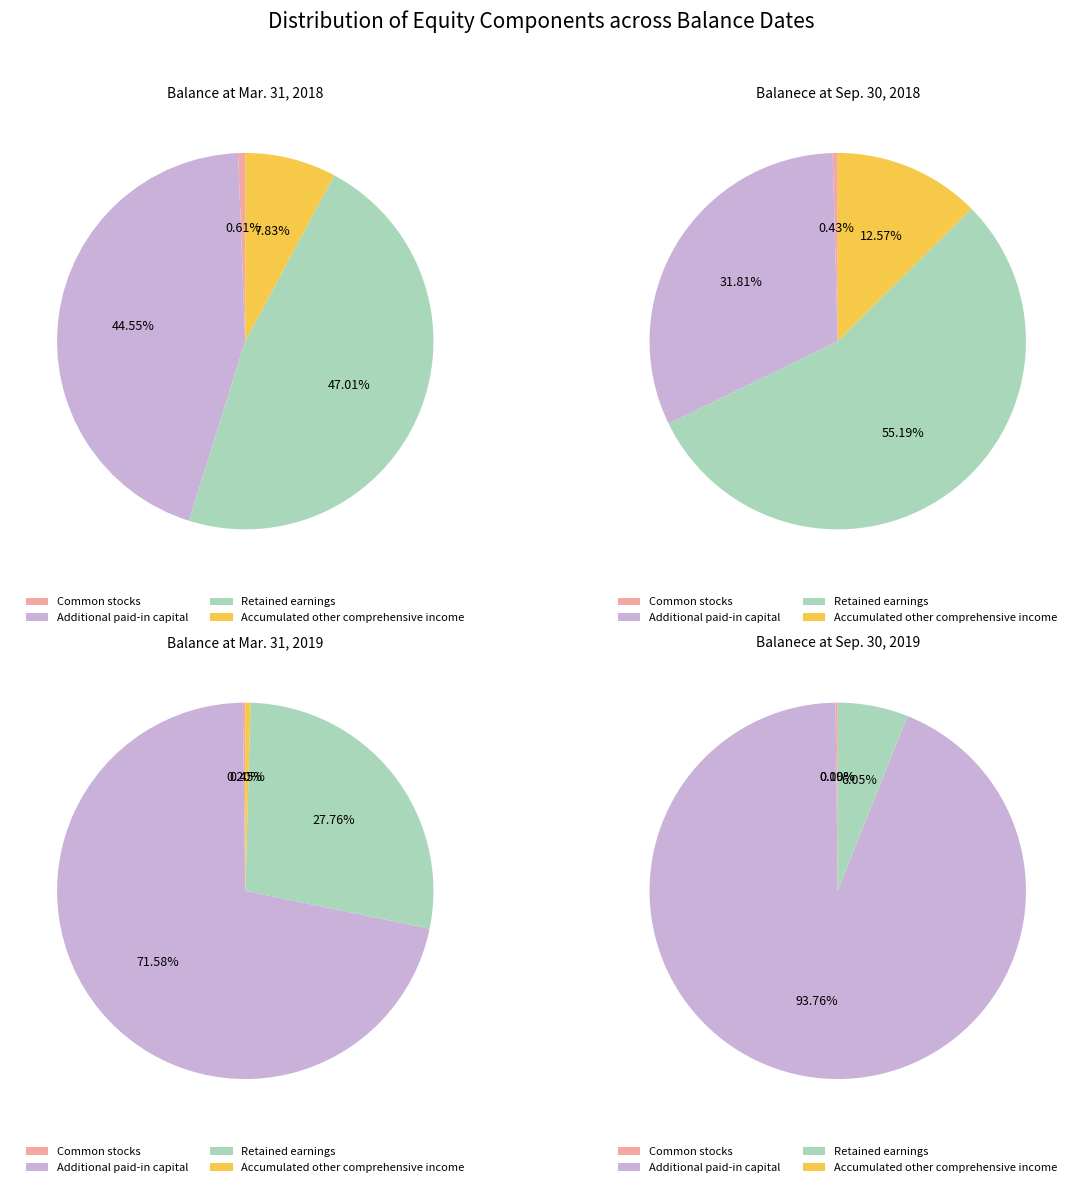

Combined, do Balance at Mar. 31, 2019 and Balanece at Sep. 30, 2019 account for over 50%?

Yes